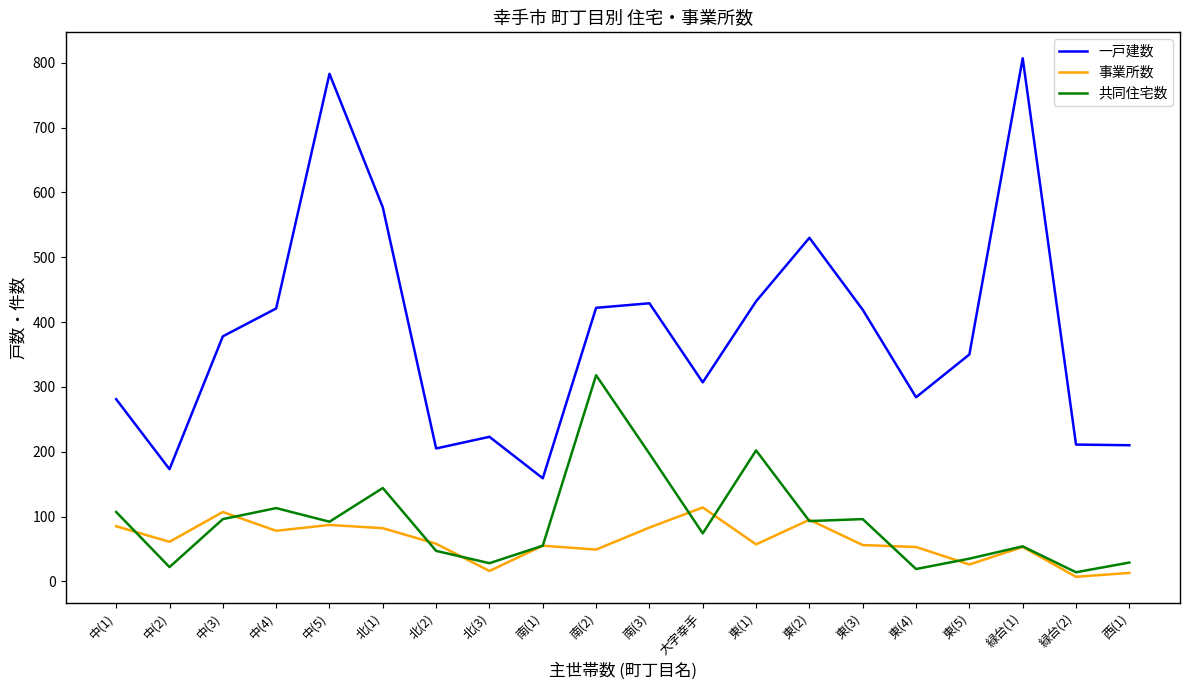

What is the average value of the 一戸建数 series?

380